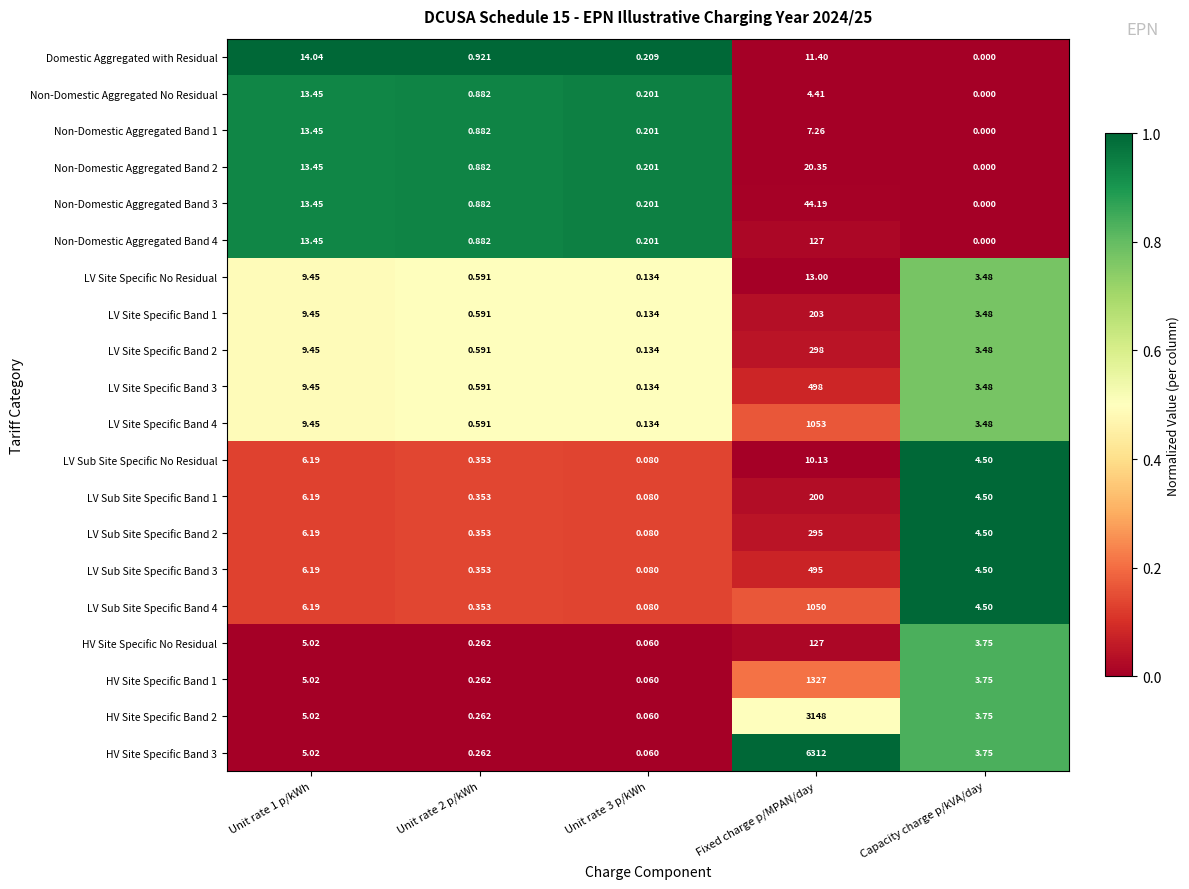

At which label is Domestic Aggregated with Residual closest to 7?

Fixed charge p/MPAN/day